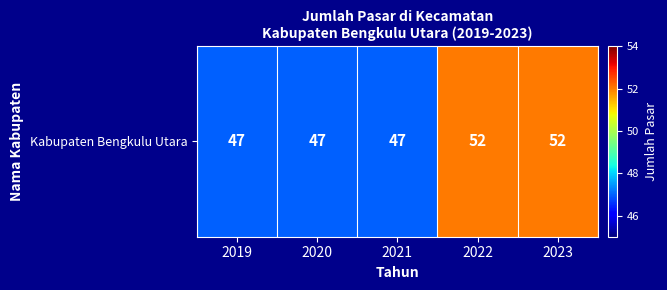

What is the difference between the maximum and minimum values?

5